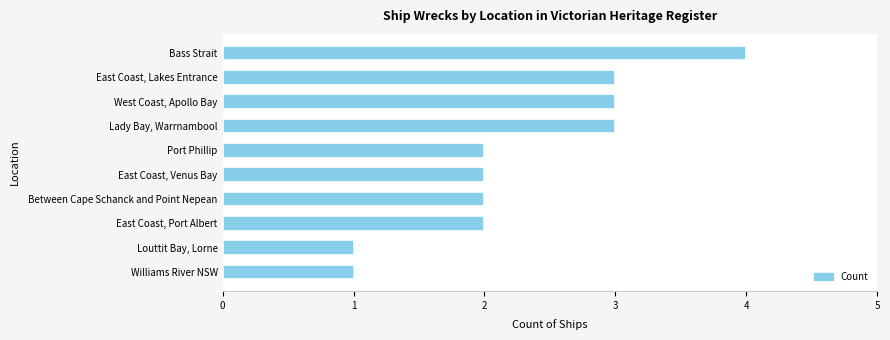

What is the difference between the maximum and minimum values?

3